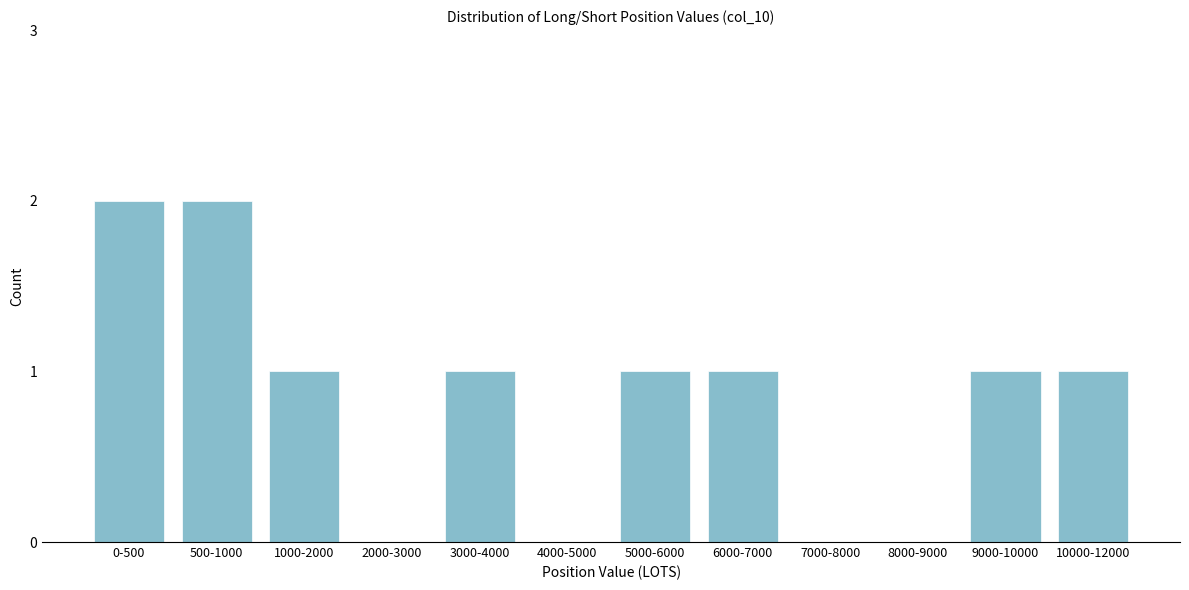

Reading left to right, what are all the values shown in this chart?

0-500=2	500-1000=2	1000-2000=1	2000-3000=0	3000-4000=1	4000-5000=0	5000-6000=1	6000-7000=1	7000-8000=0	8000-9000=0	9000-10000=1	10000-12000=1